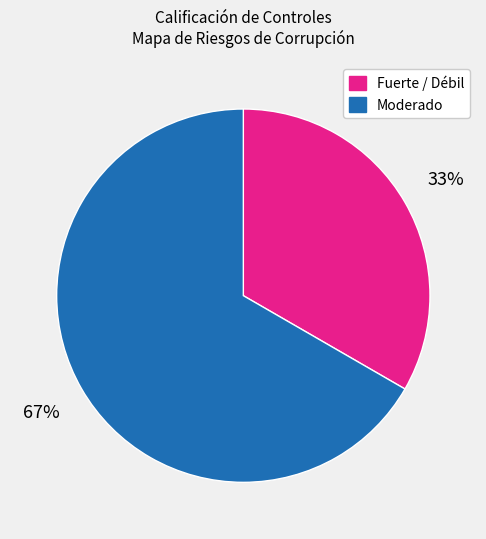

Do Moderado and Fuerte / Débil together represent more than half of the pie?

Yes